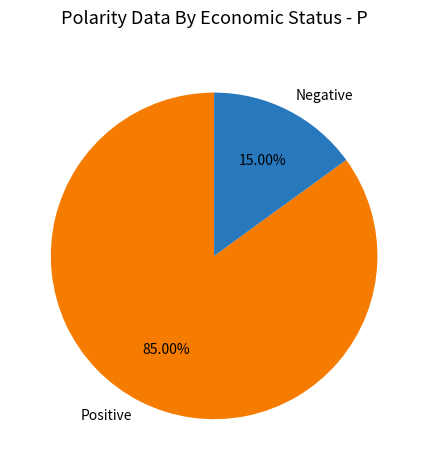

To the nearest percent, what is the average slice percentage?

50%